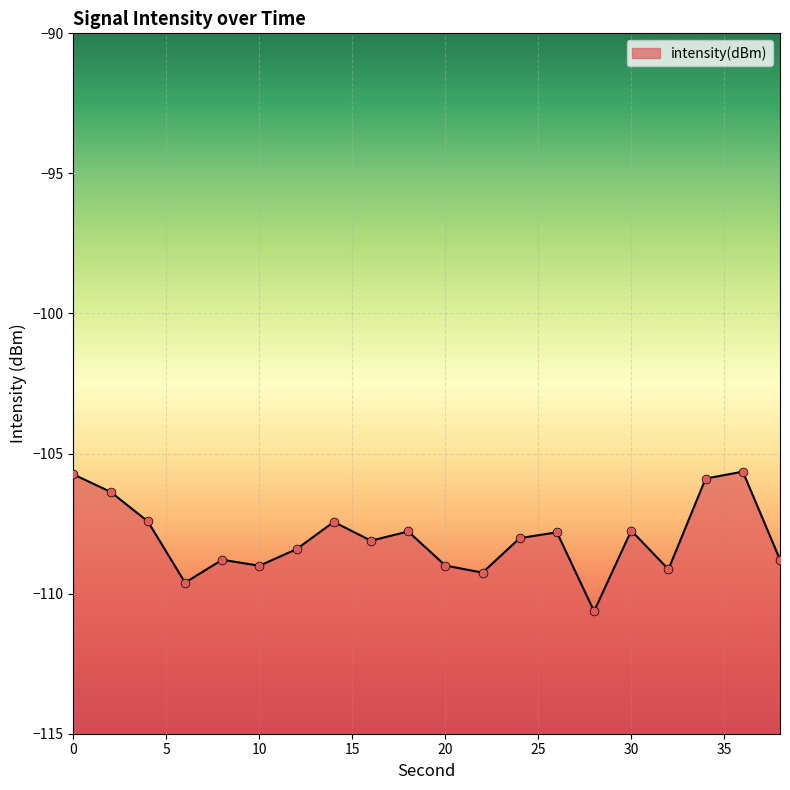

What is the change in value from 26 to 34?

+1.9